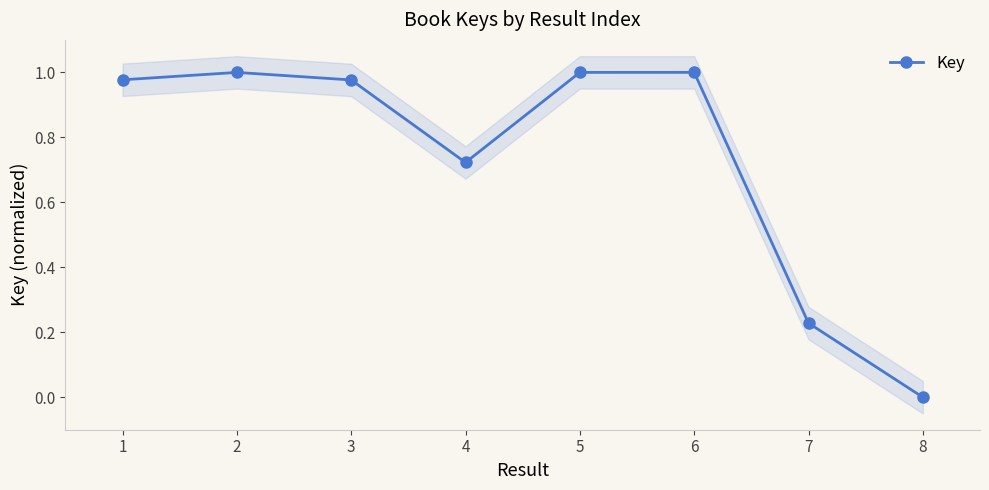

How many data points does each series have?

8